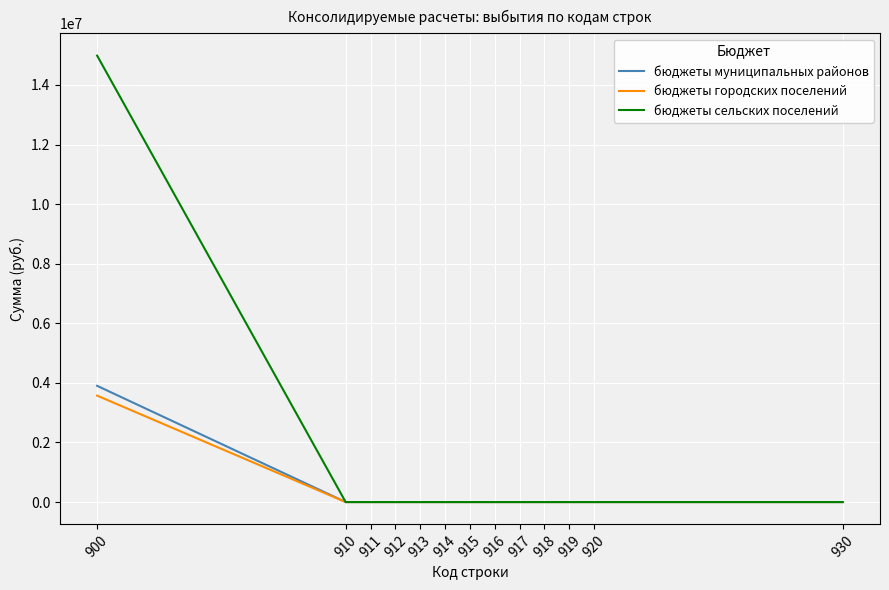

How many categories are shown in the chart?

13